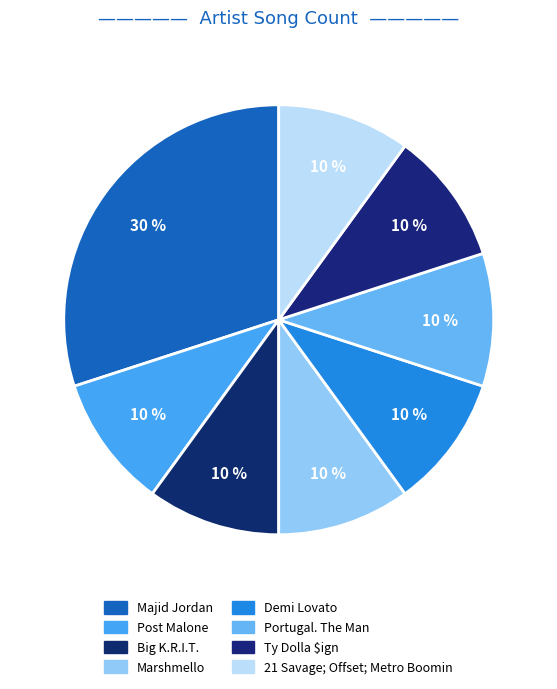

How many slices are in this pie chart?

8